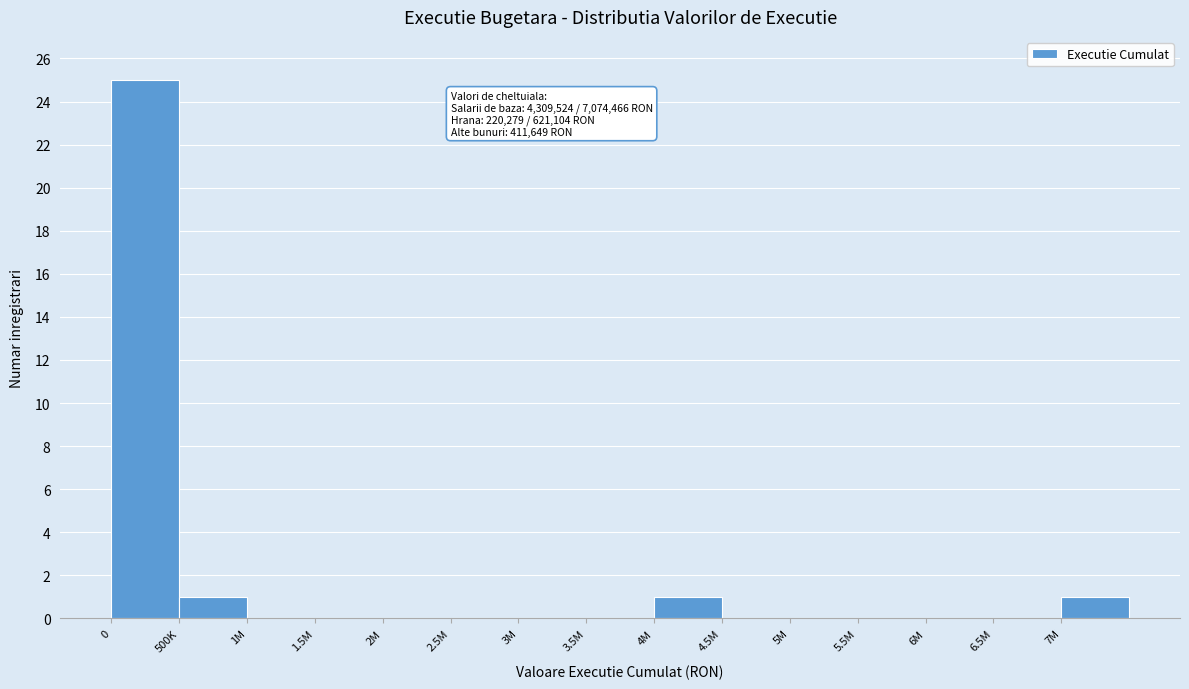

Reading right to left, what are all the values shown in this chart?

7M=1	6.5M=0	6M=0	5.5M=0	5M=0	4.5M=0	4M=1	3.5M=0	3M=0	2.5M=0	2M=0	1.5M=0	1M=0	500K=1	0=25